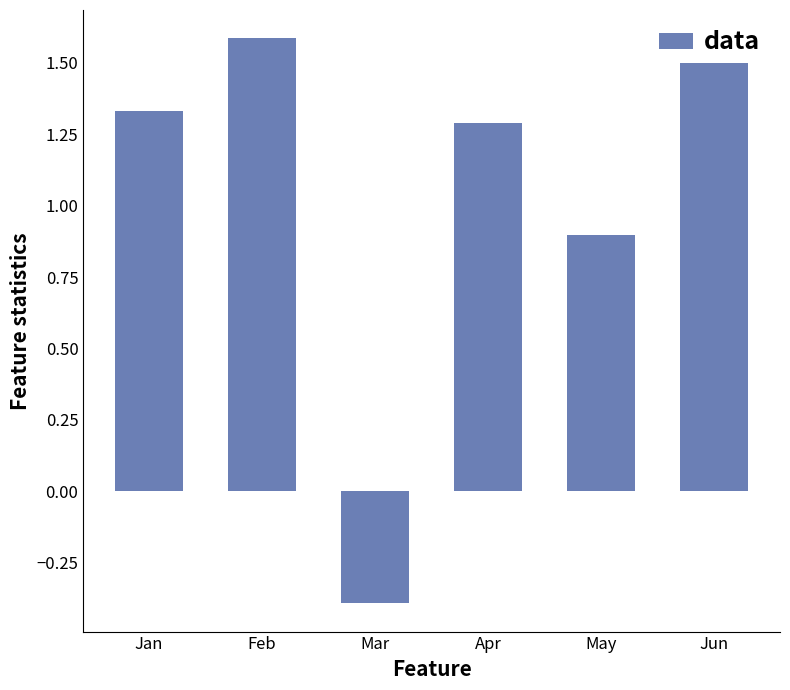

What is the change in value from Jan to Jun?

+0.2